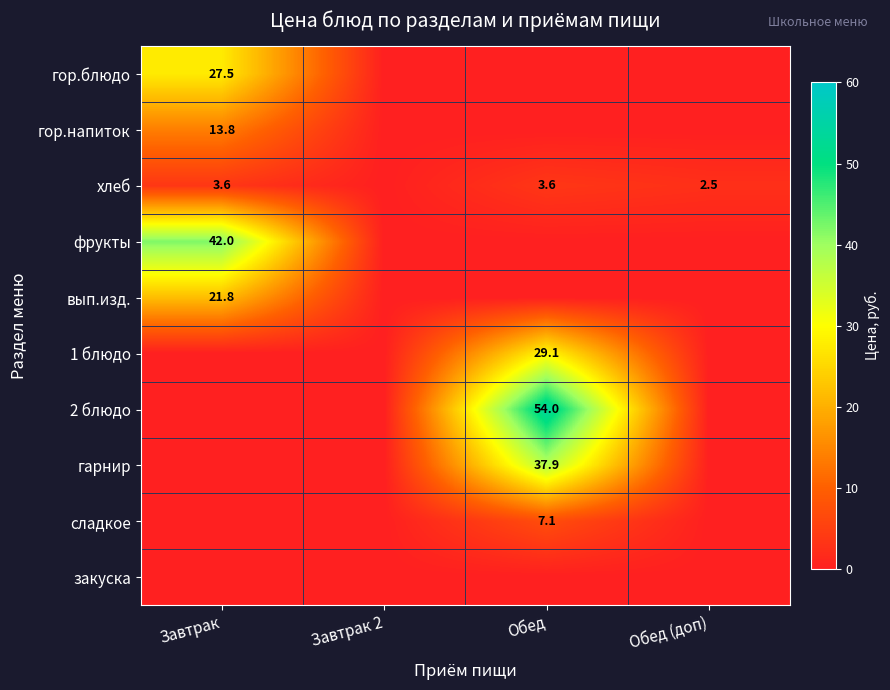

True or false: гарнир has a value of 50.3 at Обед.

False